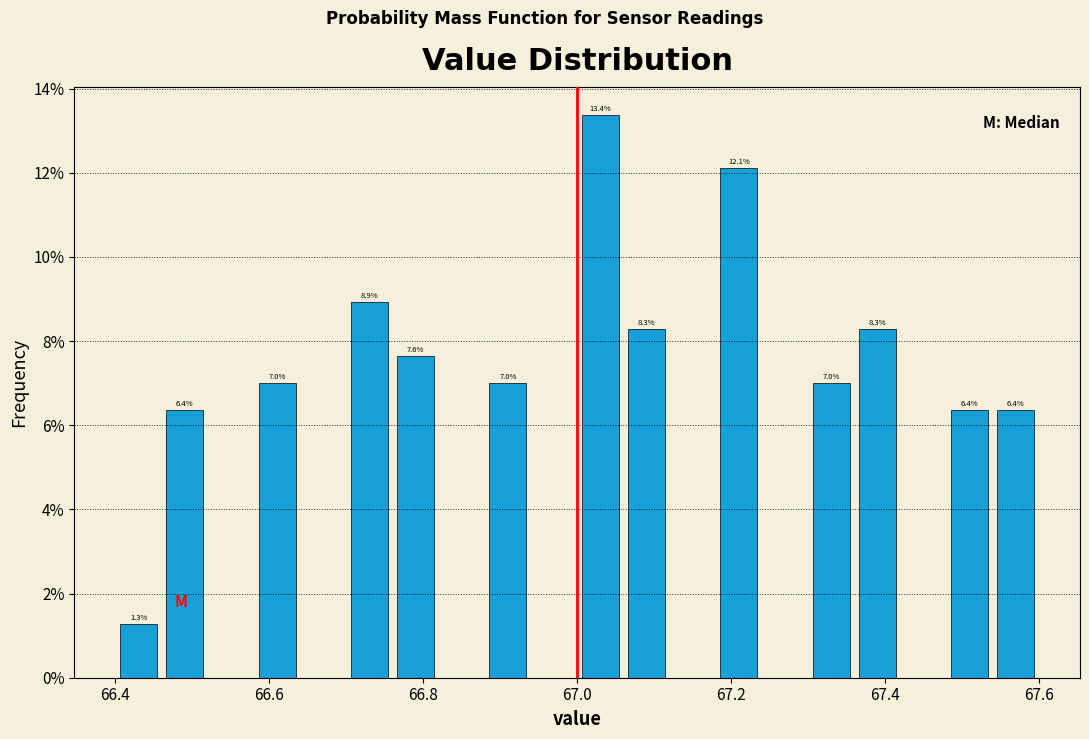

Around what value on the x-axis is the tallest bar? Give the approximate position of its centre, as read against the axis.

67.04